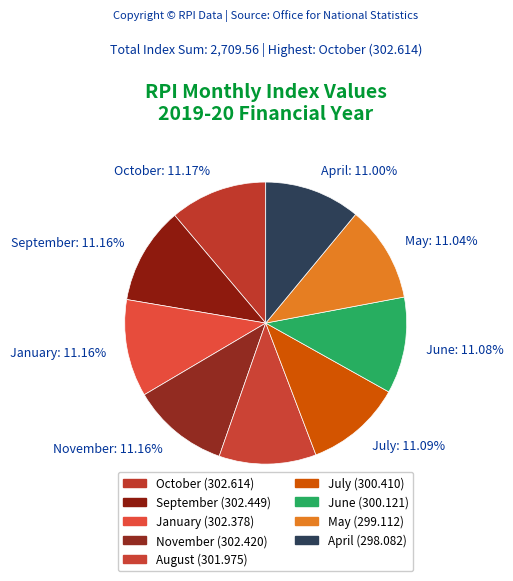

The November slice represents 26% of the pie. True or false?

False